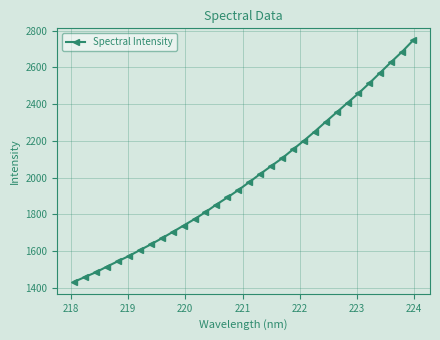

What is the average value?

2001.7